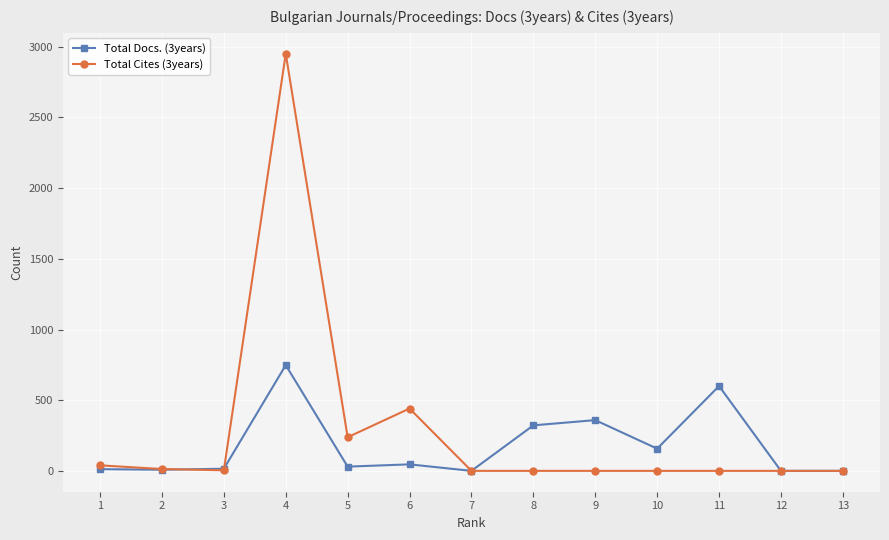

What are all the series names shown in the legend?

Total Docs. (3years), Total Cites (3years)